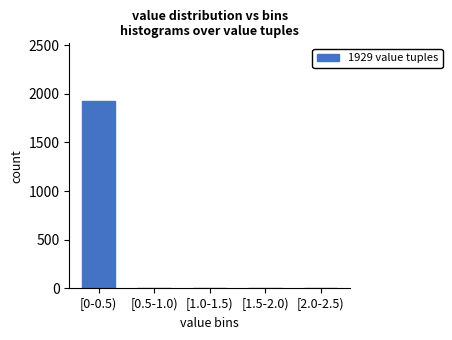

Reading left to right, transcribe all the data shown in this chart.

[0-0.5)=1929	[0.5-1.0)=0	[1.0-1.5)=0	[1.5-2.0)=0	[2.0-2.5)=0